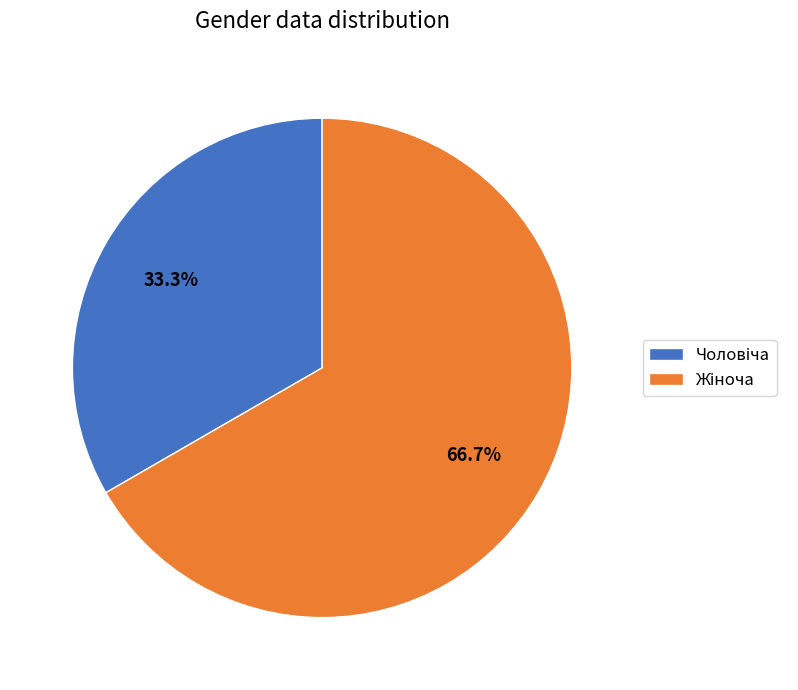

Does any single category account for the majority?

Yes